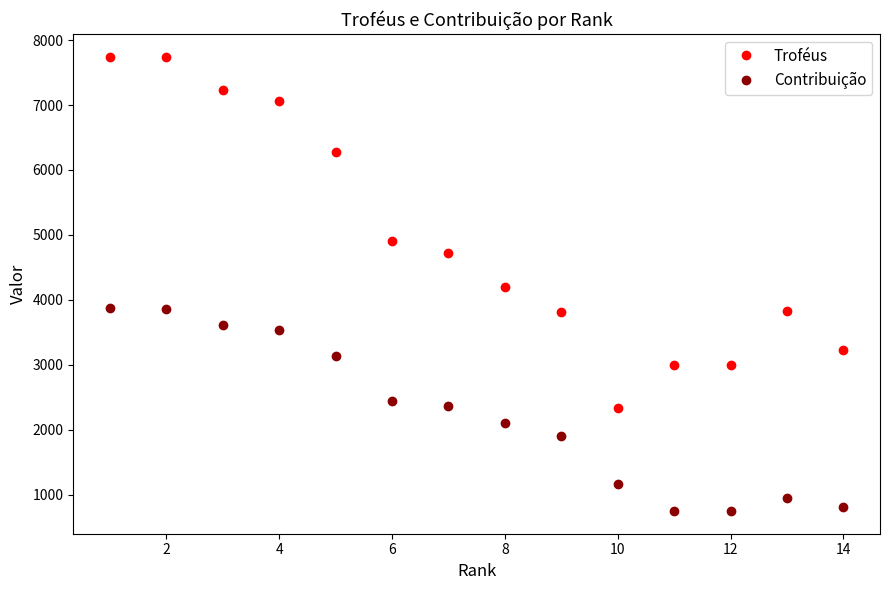

Count the number of categories in the chart.

14